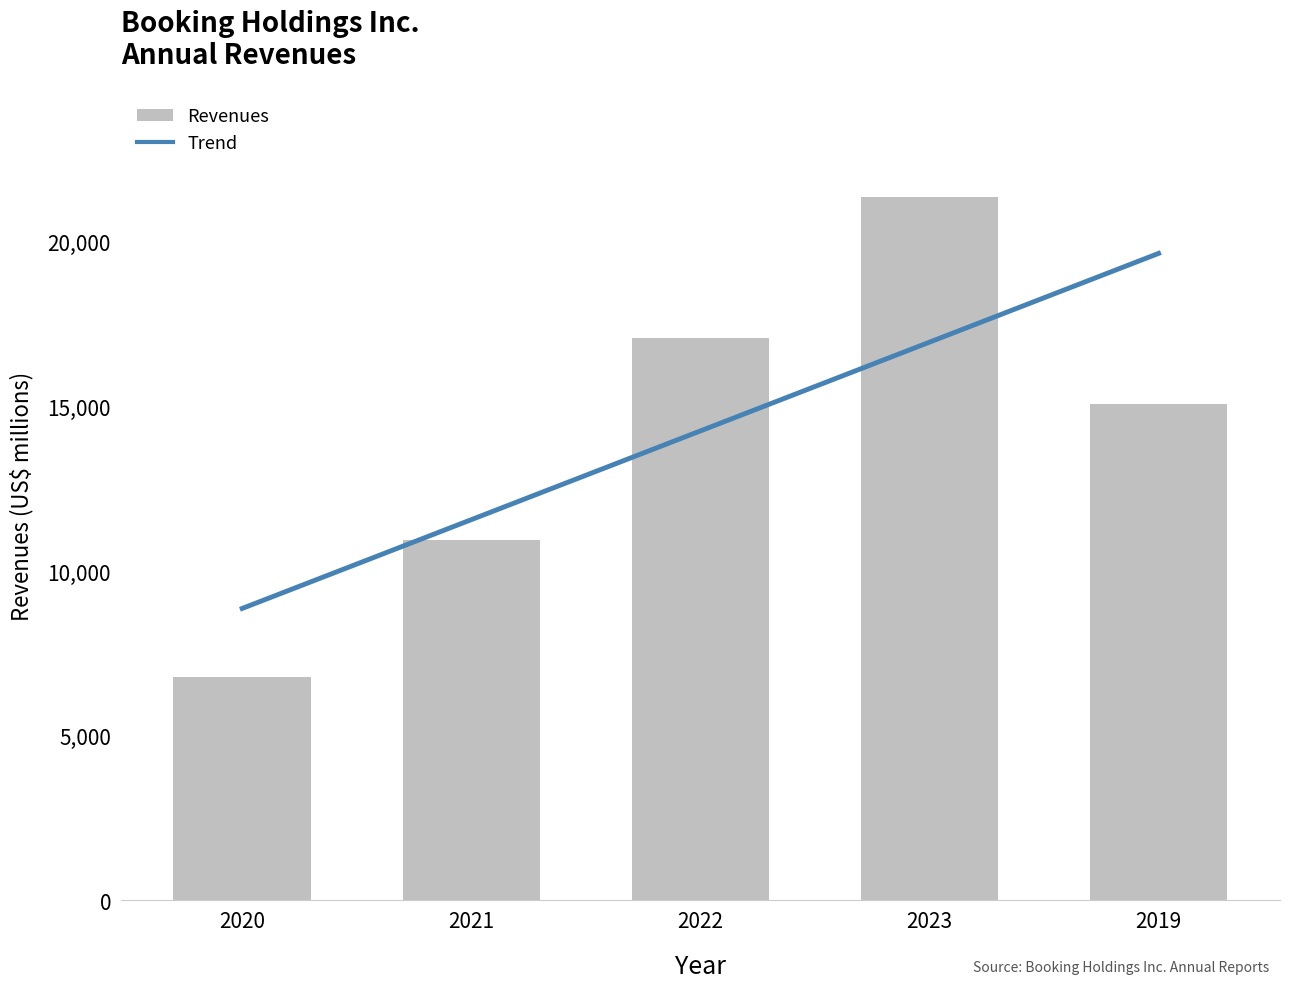

List the series in order of their peak value, lowest first.

Trend, Revenues